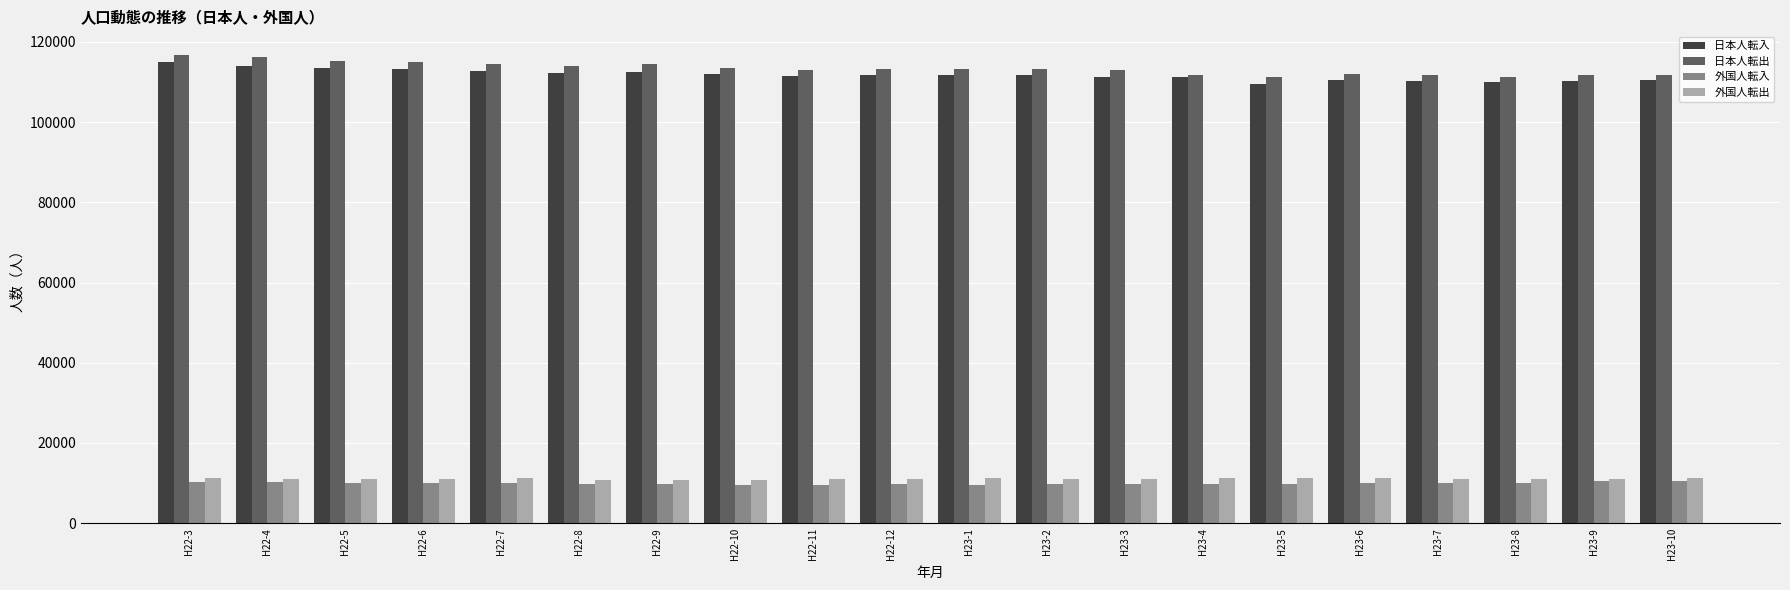

What is the label of the 16th bar from the left?

H23-6